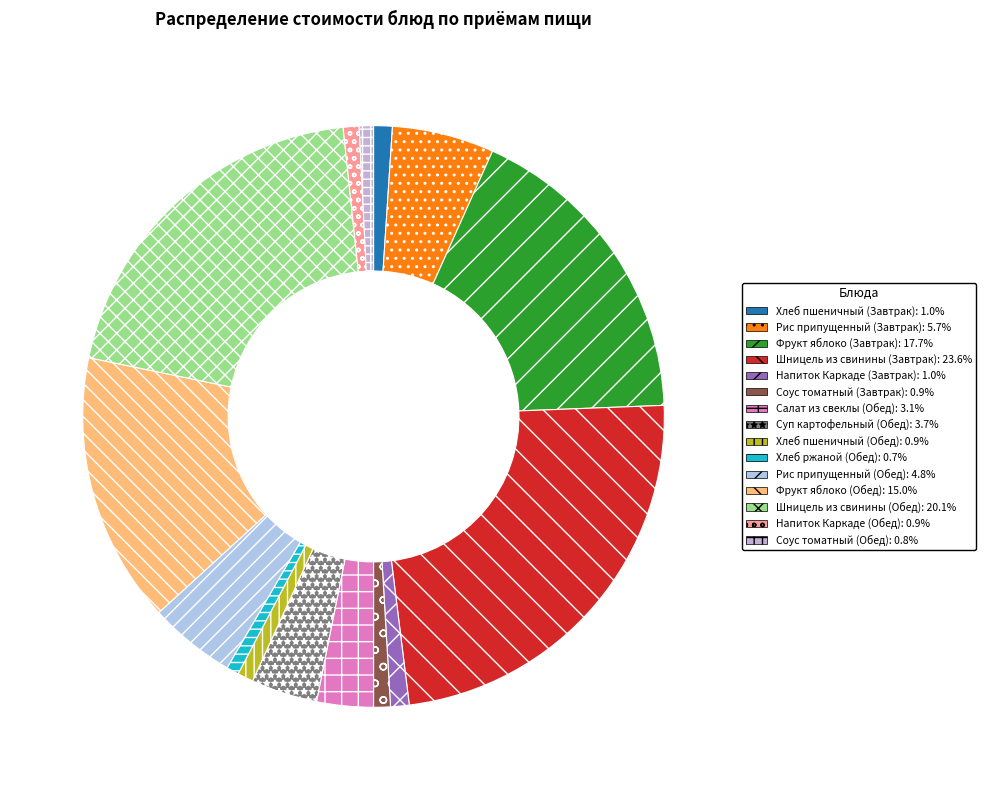

Does Рис припущенный (Обед) account for over 50% of the chart?

No